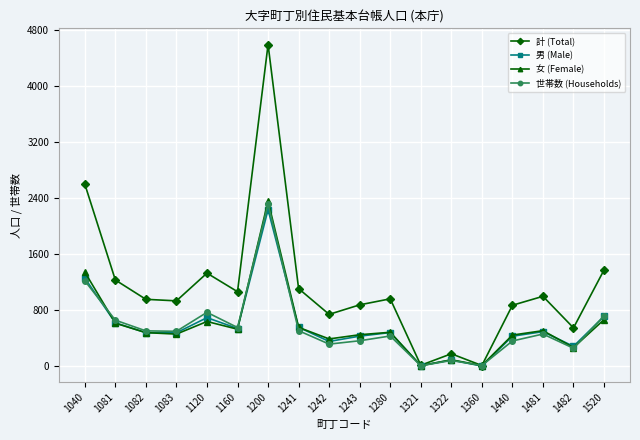

How many interior local peaks does the 世帯数 (Households) series have?

5